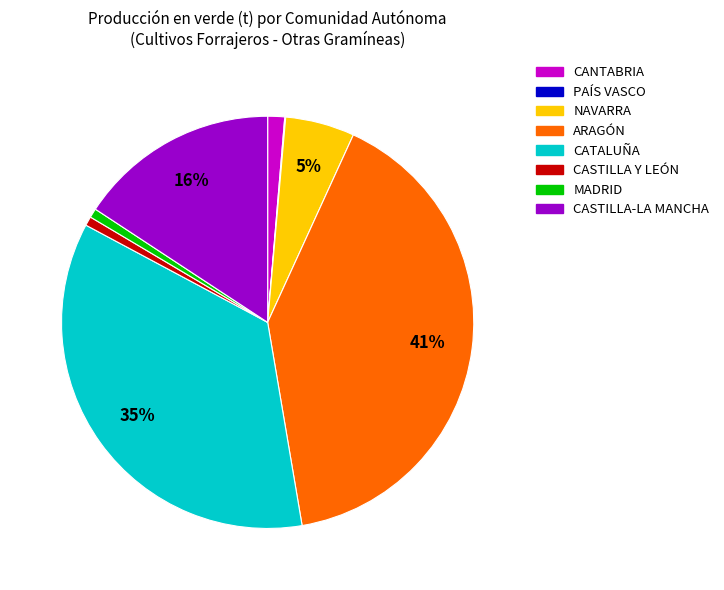

To the nearest percent, what is the average slice percentage?

12%